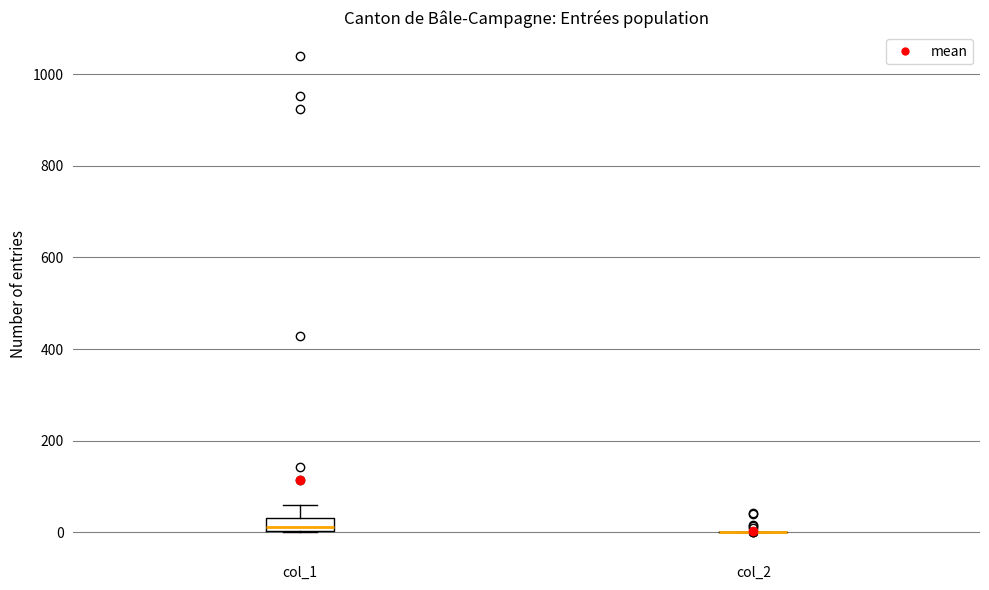

Where is the upper edge of the box for col_1 on the y-axis? The values are not printed on the chart, so give them approximately, as read against the axis.

40